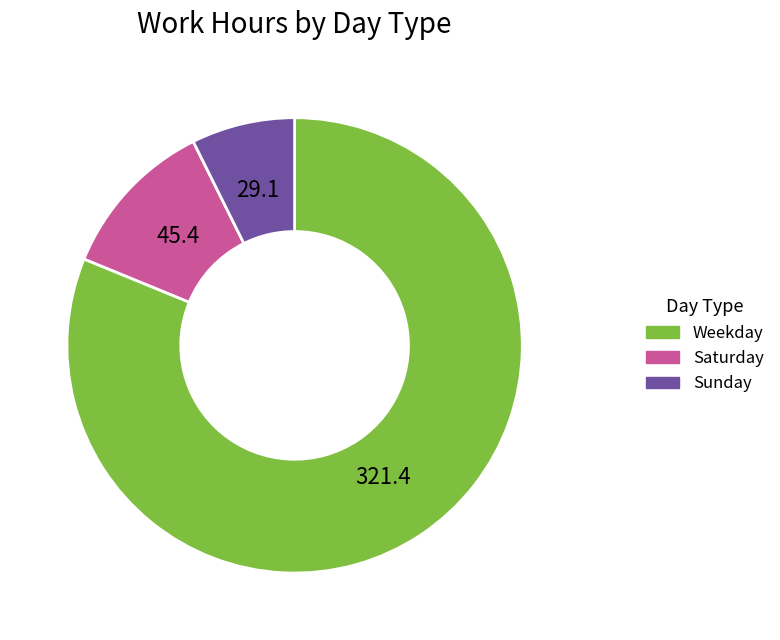

The Saturday slice represents 1% of the pie. True or false?

False